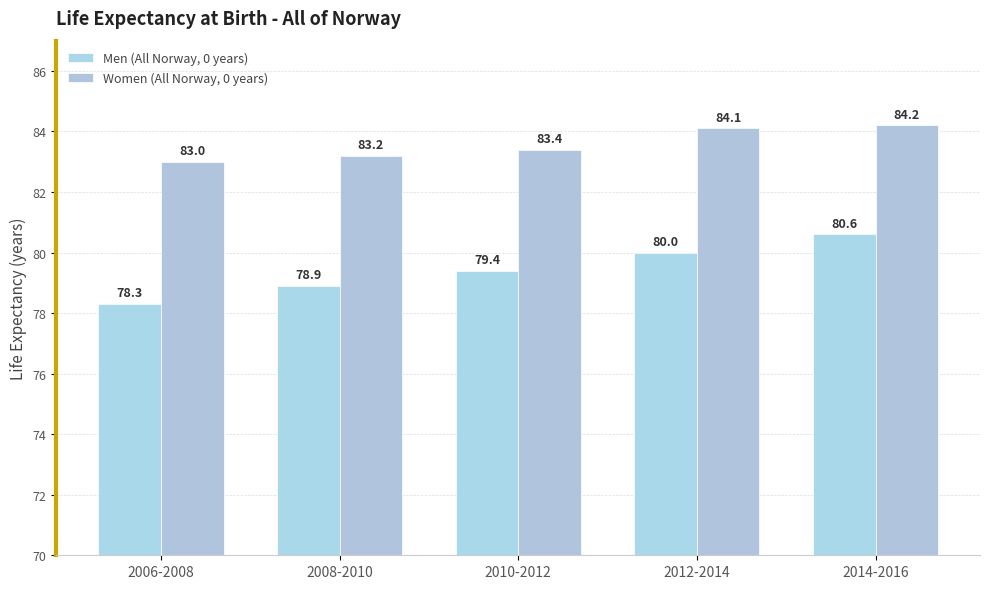

At how many categories does at least one series exceed 78?

5